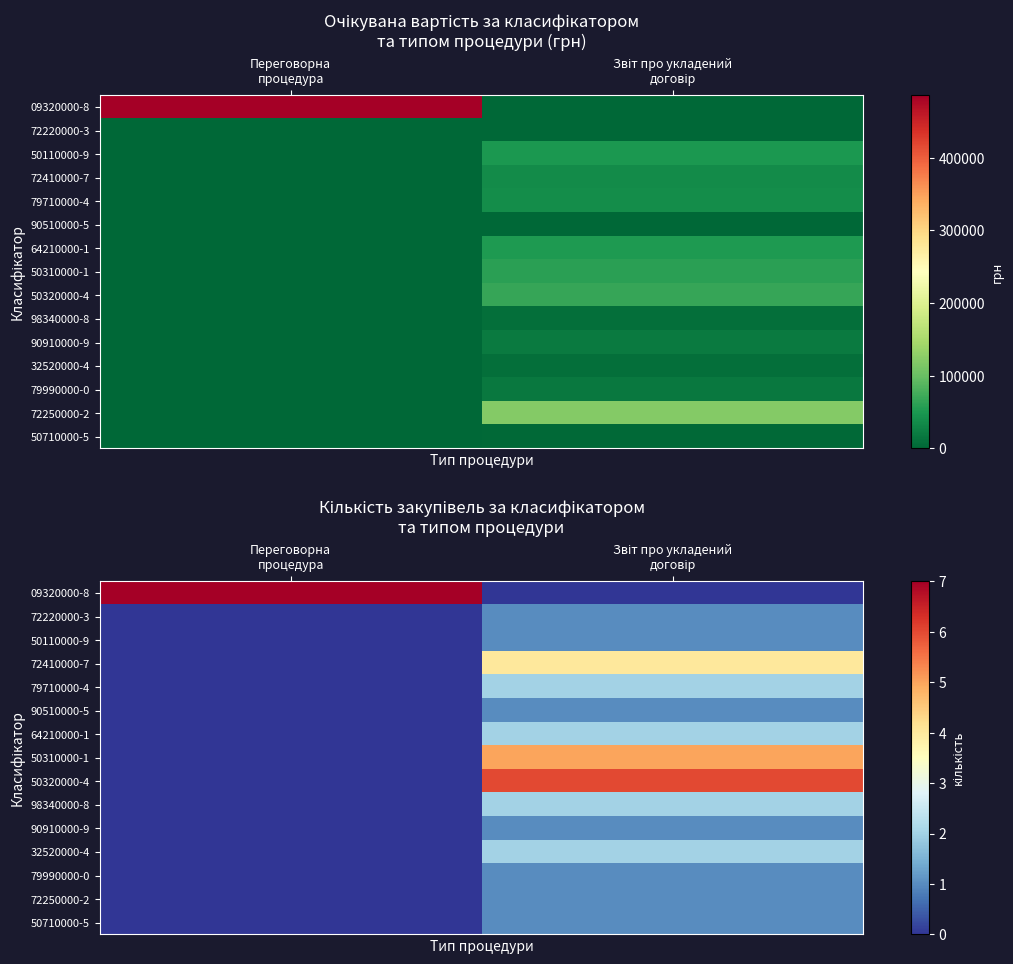

Rank the series by their maximum value, from lowest to highest.

72220000-3, 50110000-9, 90510000-5, 90910000-9, 79990000-0, 72250000-2, 50710000-5, 79710000-4, 64210000-1, 98340000-8, 32520000-4, 72410000-7, 50310000-1, 50320000-4, 09320000-8